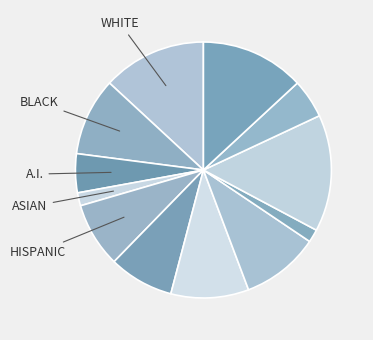

How many slices are in this pie chart?

12